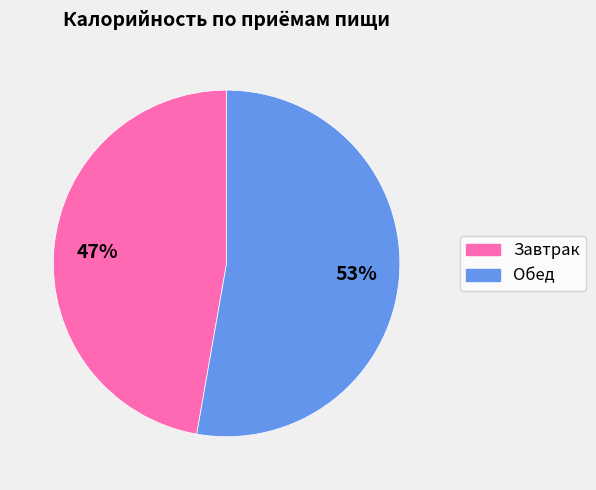

Rank the categories by value from lowest to highest.

Завтрак, Обед